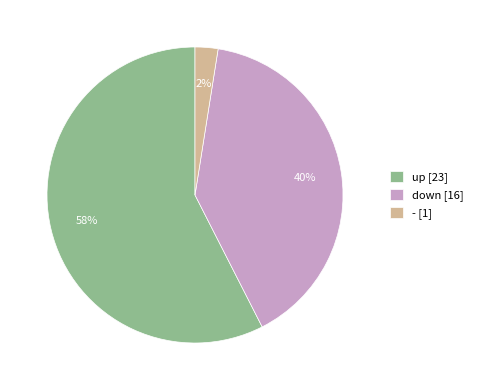

What is the ratio of the value at down [16] to the value at up [23]?

0.7